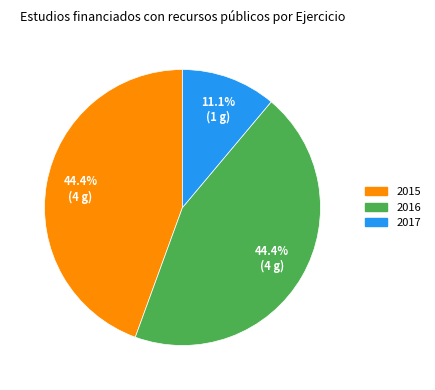

True or false: 2017 accounts for 11% of the total.

True